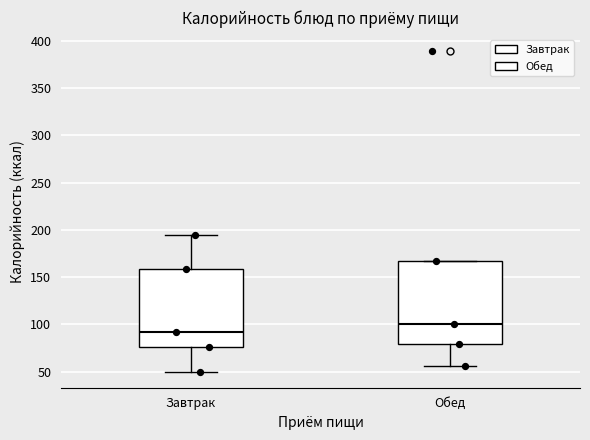

Reading left to right, read every box against the y-axis: the position of its median line, the range the box covers, and the ends of its whiskers. The values are not printed on the chart, so give them approximately, as read against the axis.

Завтрак: median 90, box 75 to 160, whiskers 50 to 195
Обед: median 100, box 80 to 165, whiskers 55 to 165